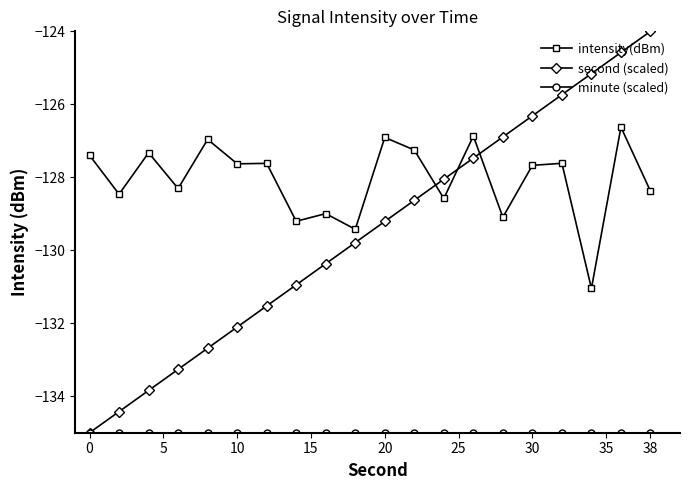

How many data points does each series have?

20